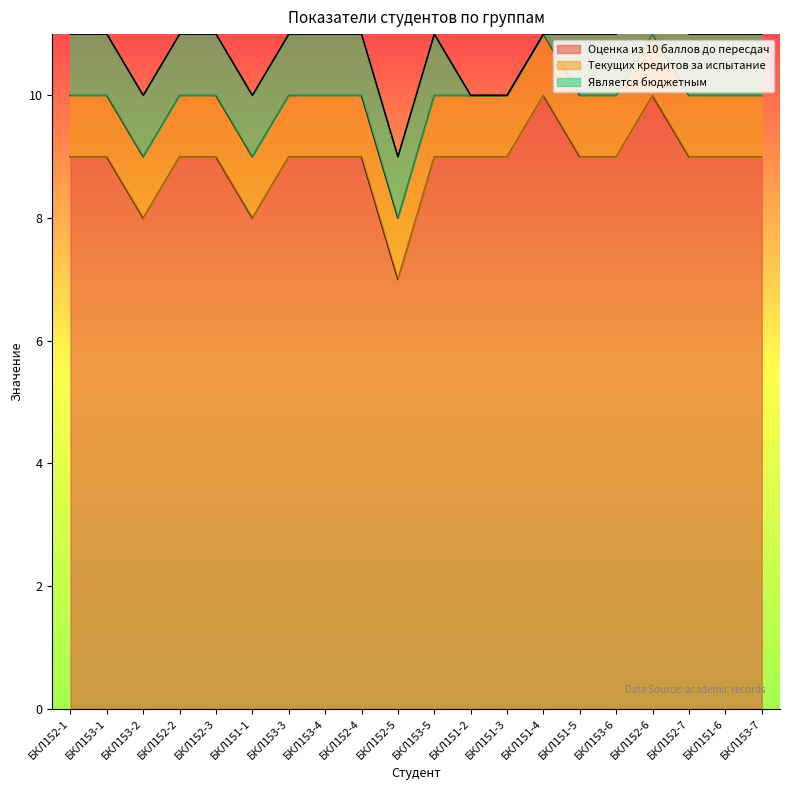

How many data points does each series have?

20